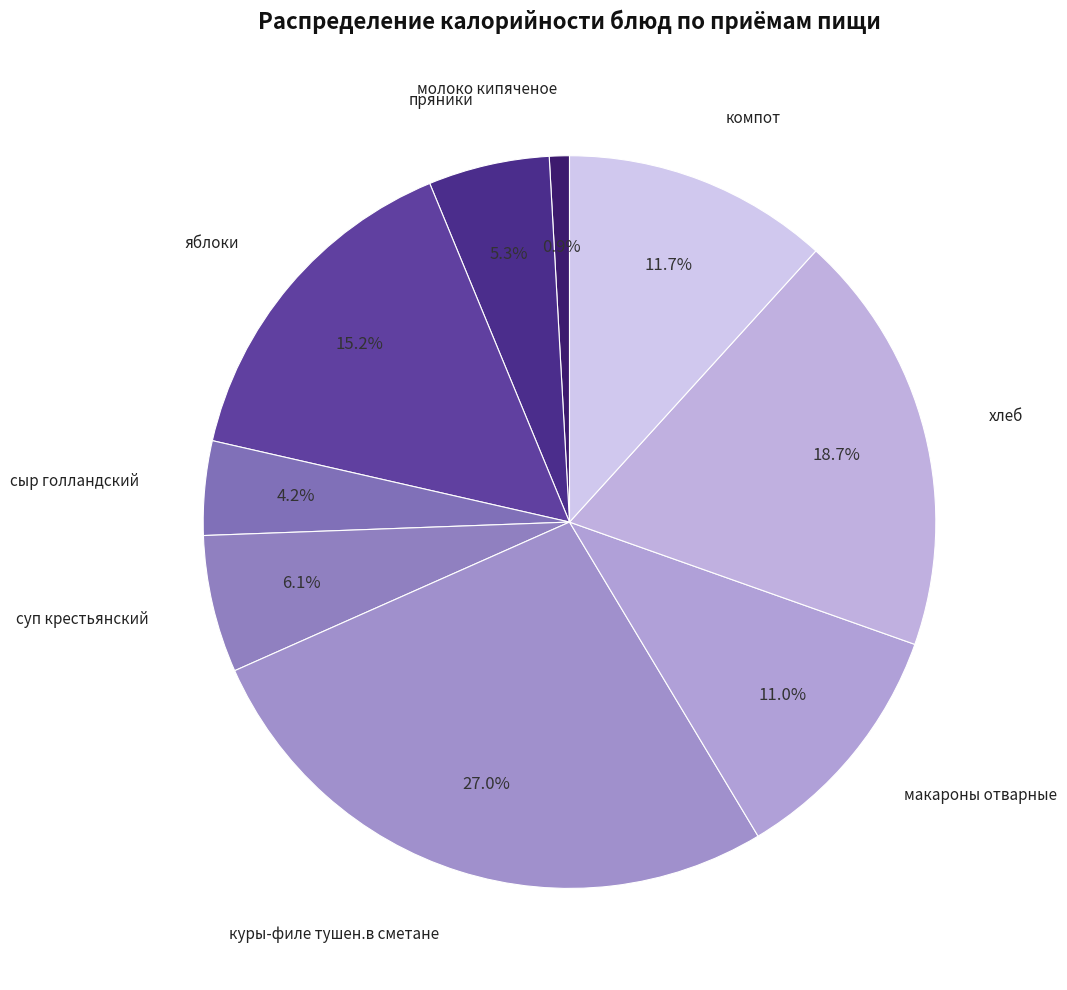

Count the number of slices in the pie.

9